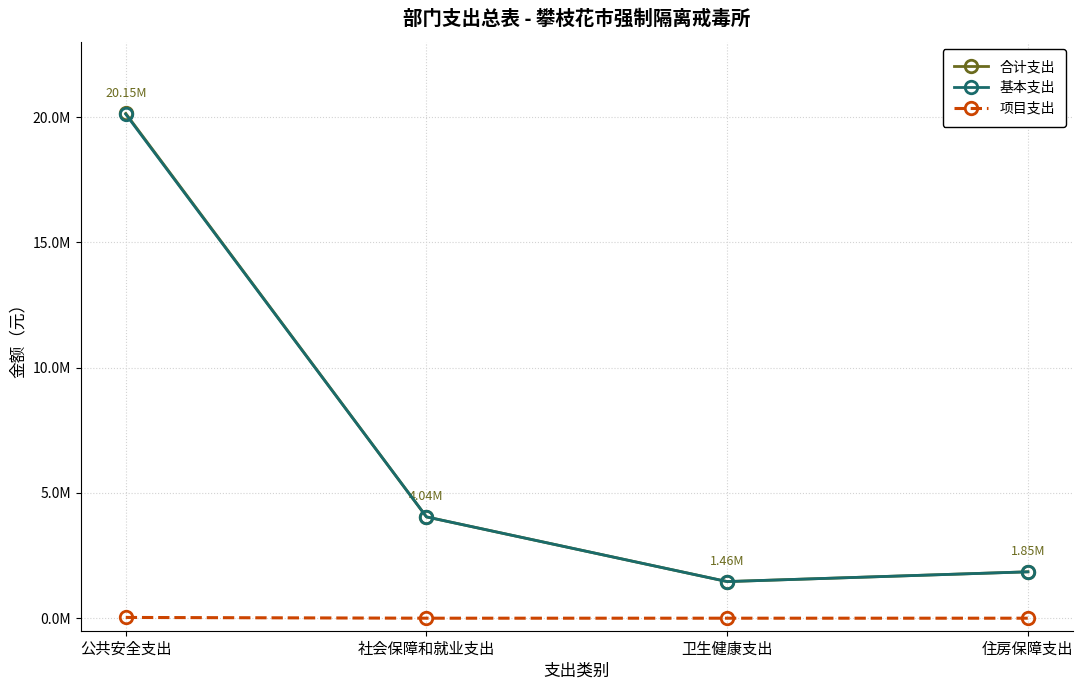

What is the difference between the maximum and minimum values in the 基本支出 series?

18656004.8